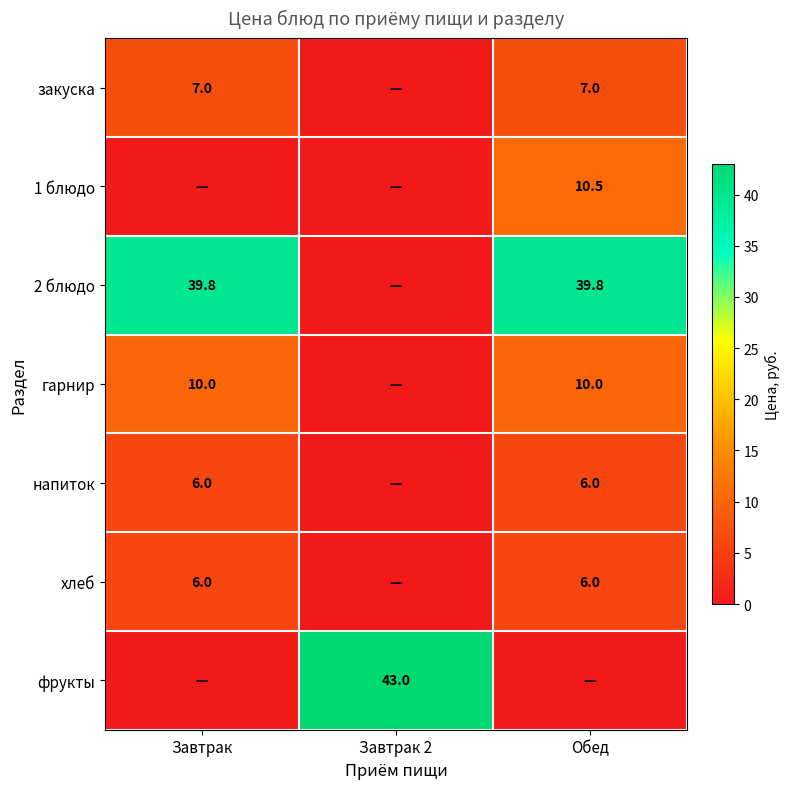

The value of напиток at Обед is 2.1. True or false?

False